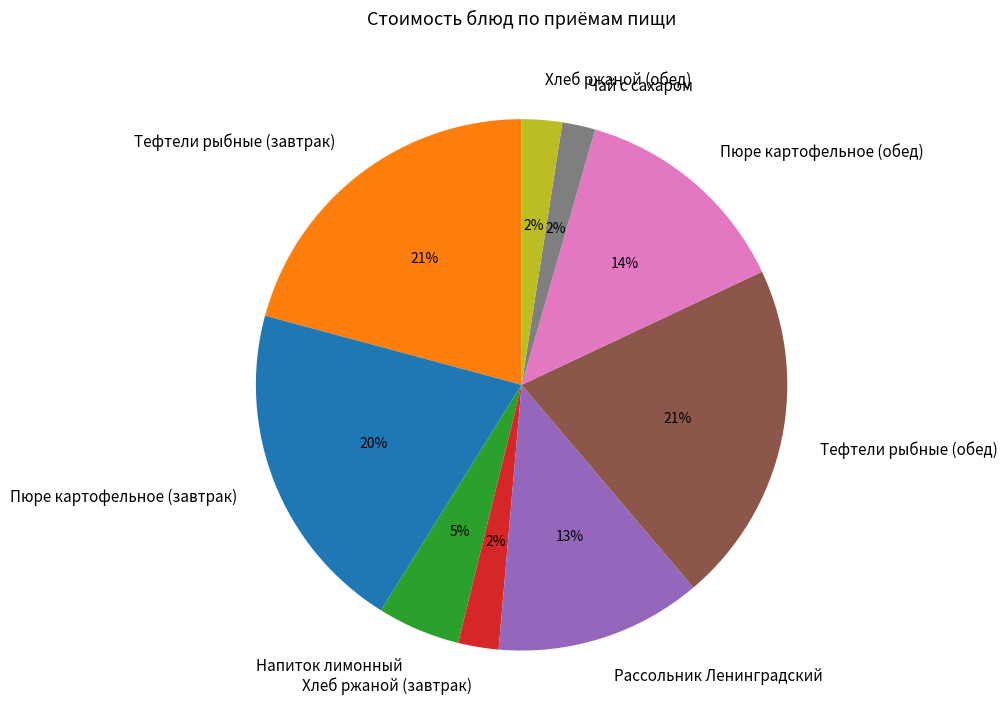

To the nearest percent, what is the average slice percentage?

11%